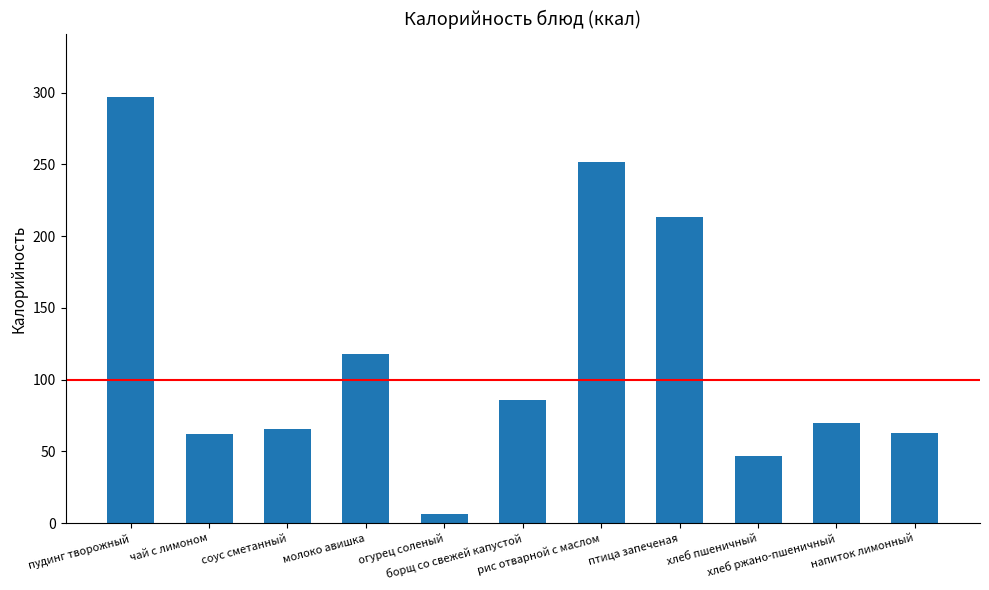

Does the chart contain any negative values?

No